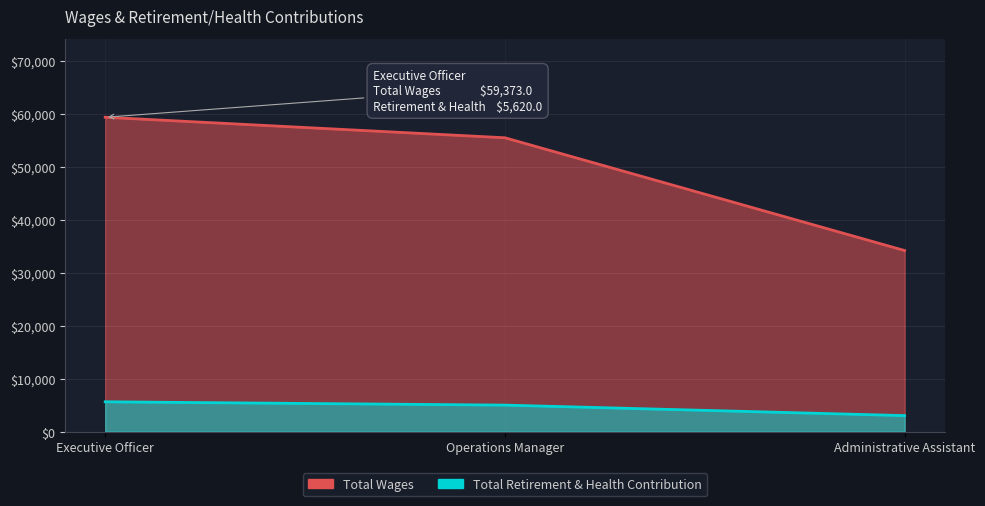

True or false: Total Retirement & Health Contribution has a value of 7310 at Operations Manager.

False